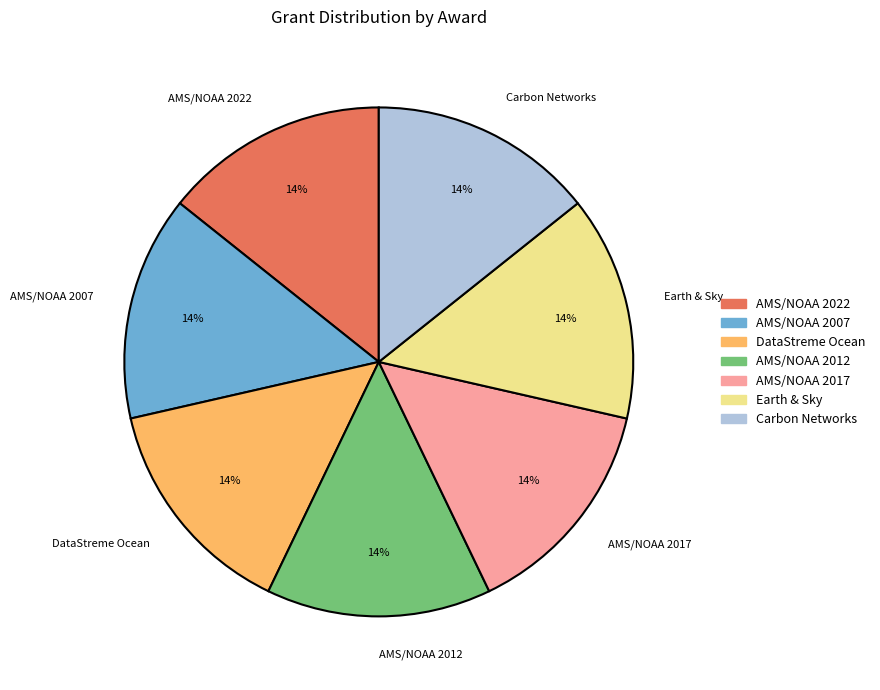

Count the number of slices in the pie.

7